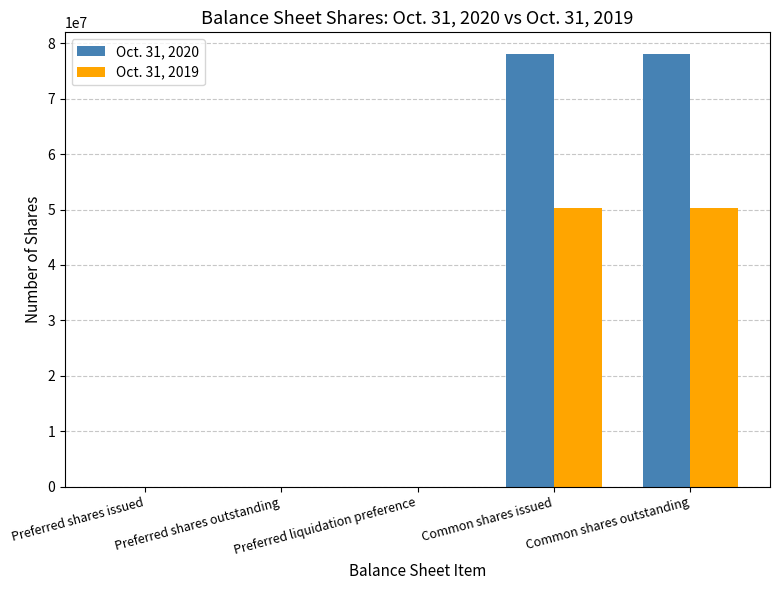

Is the value of Oct. 31, 2020 at Preferred shares outstanding greater than the value of Oct. 31, 2019 at Common shares issued?

No